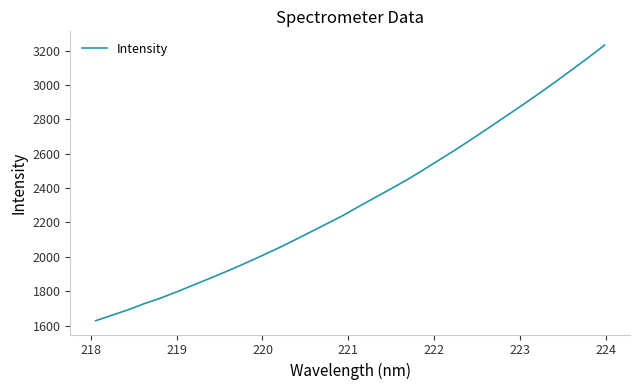

True or false: there are more than 0 points higher than both neighbors.

False